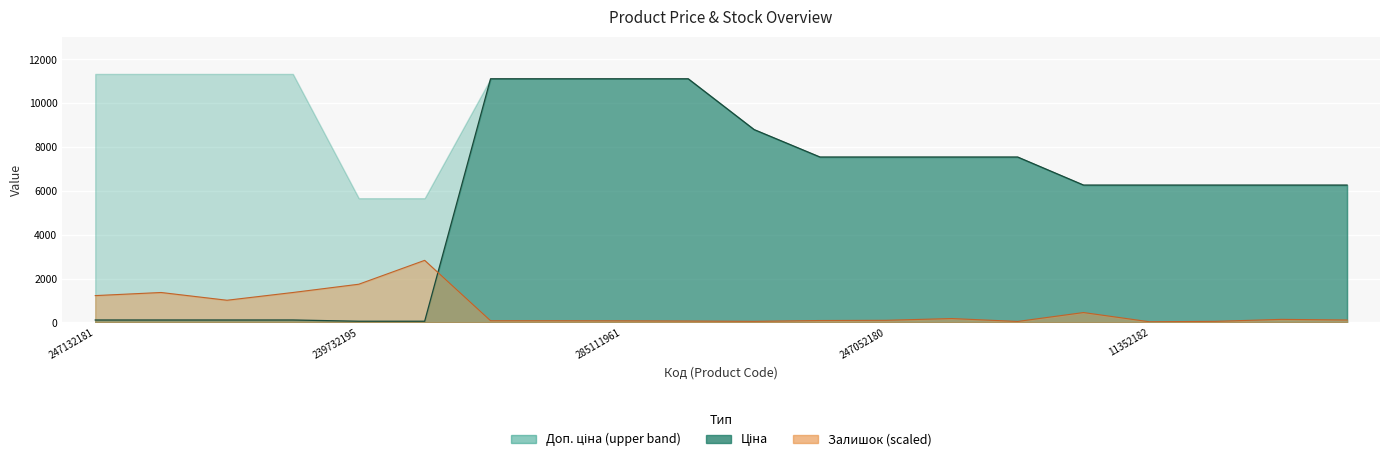

Reading left to right, extract all data points from this chart.

Ціна: 113.3	113.3	113.3	113.3	56.7	56.7	11113.6	11113.6	11113.6	11113.6	8797.6	7545.9	7545.9	7545.9	7545.9	6266.7	6266.7	6266.7	6266.7	6266.7
Залишок: 1225.8	1367.2	1013.6	1367.2	1744.4	2833.5	80.1	80.1	75.4	66.0	51.9	89.6	99.0	179.2	47.1	452.6	33.0	51.9	141.4	113.2